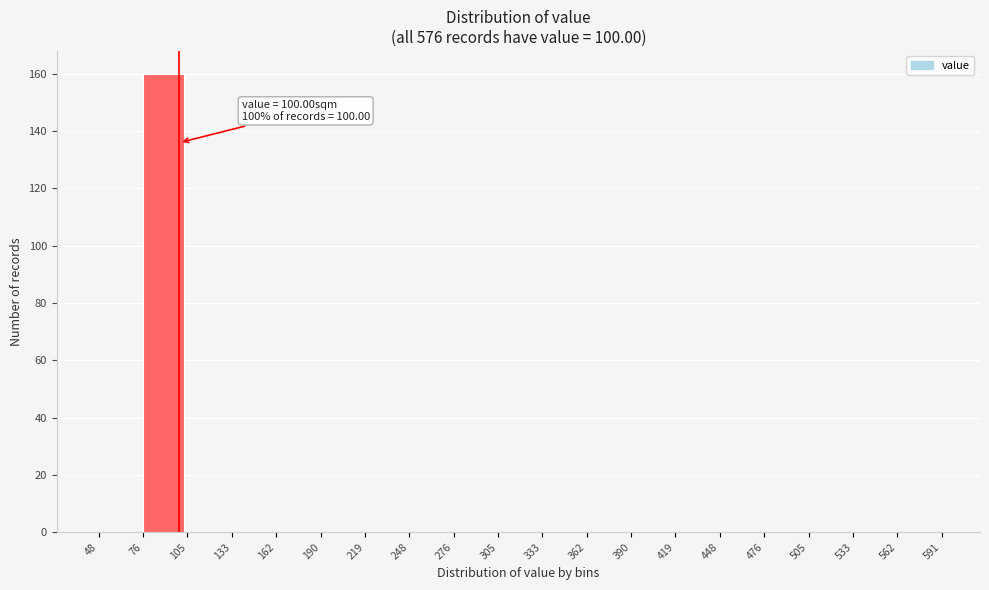

Which range on the x-axis has the tallest bar?

76 to 105